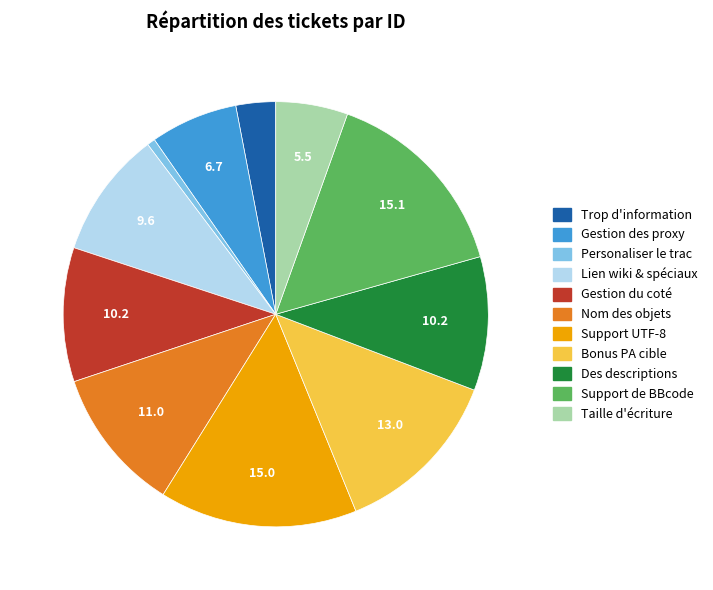

What is the smallest slice in the pie chart?

Personaliser le trac